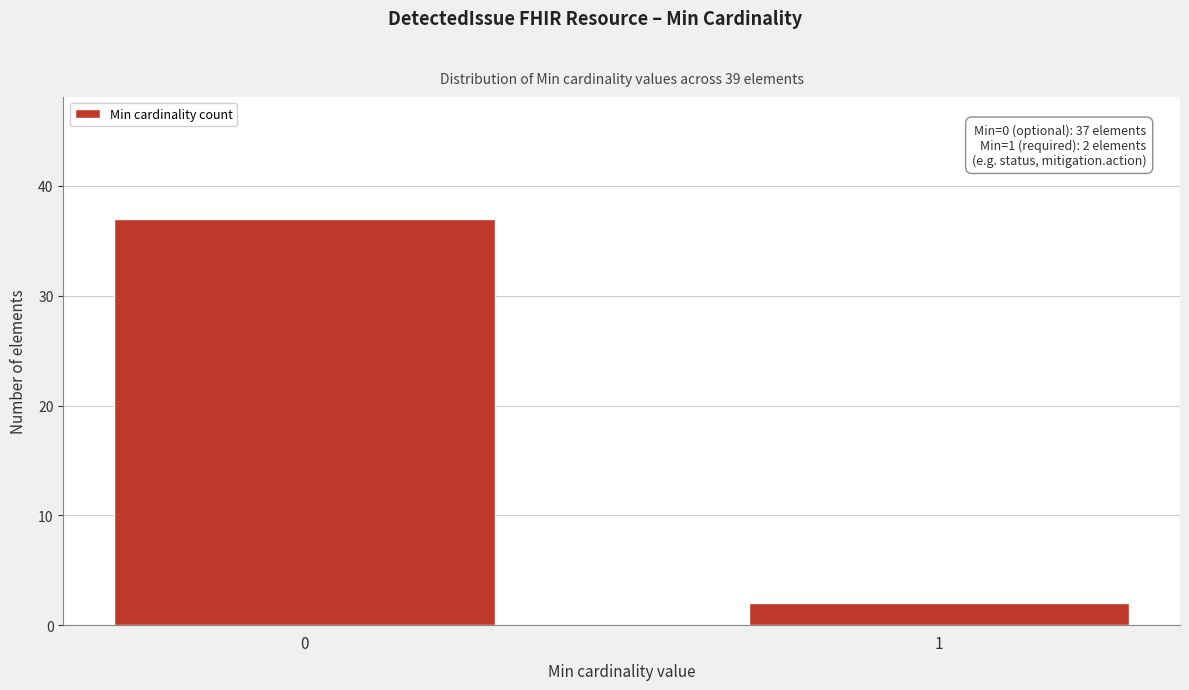

Reading left to right, list all the values displayed in this chart.

0=37	1=2